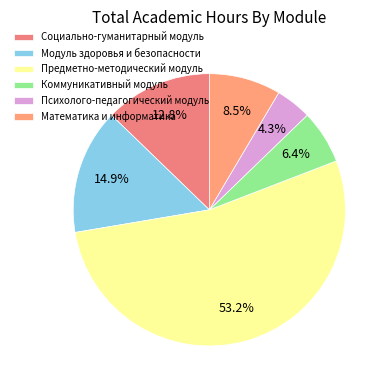

What portion of the pie excludes Предметно-методический модуль?

46.8%